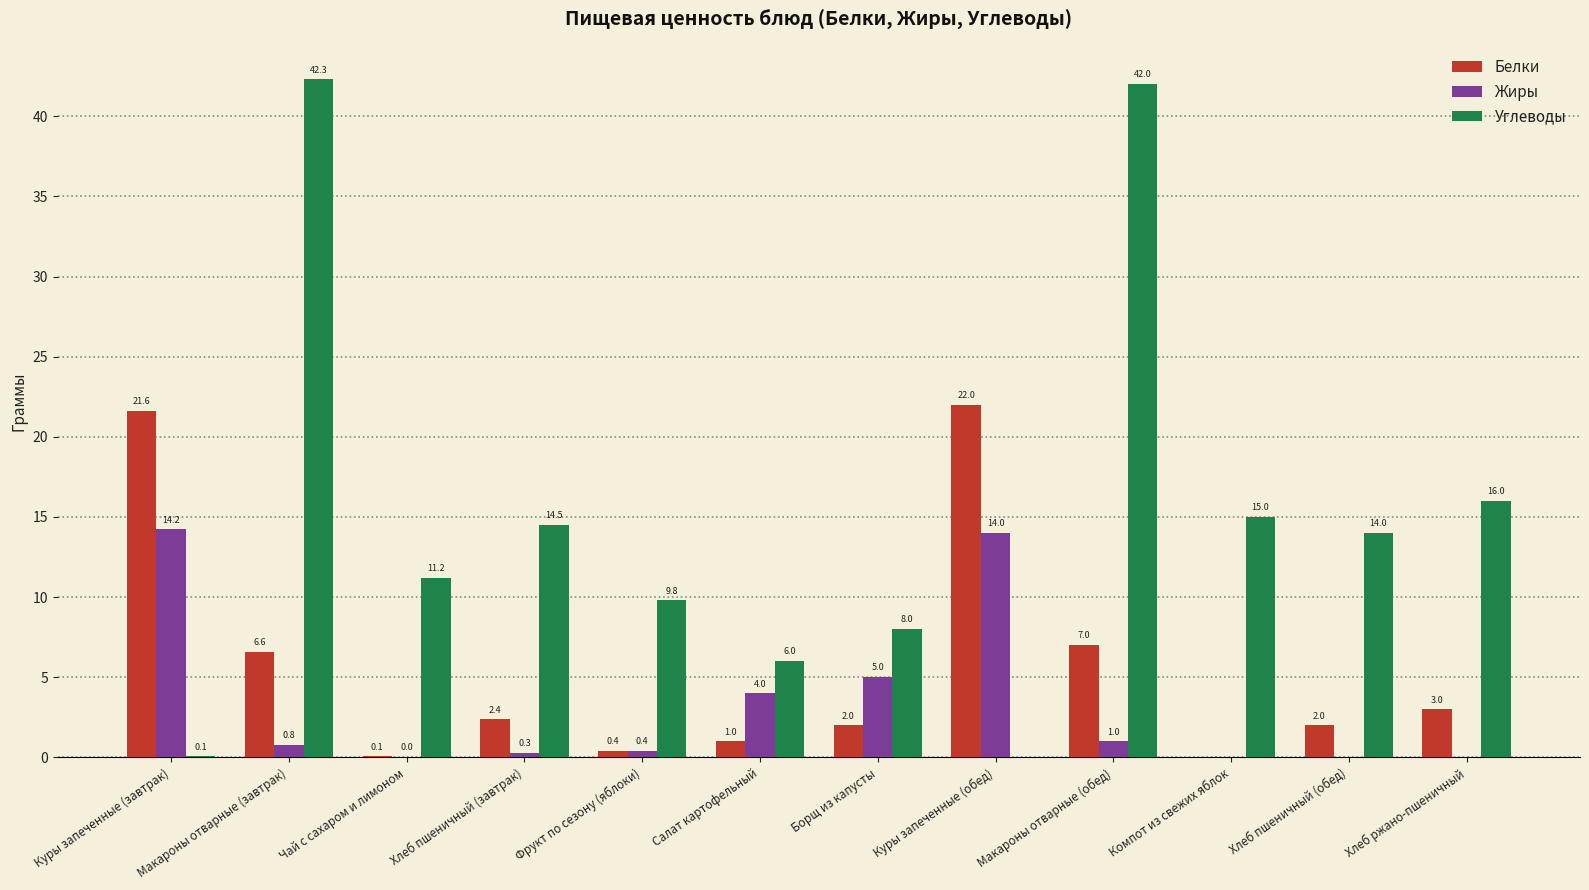

At which category does the chart reach its peak across all series?

Макароны отварные (завтрак)